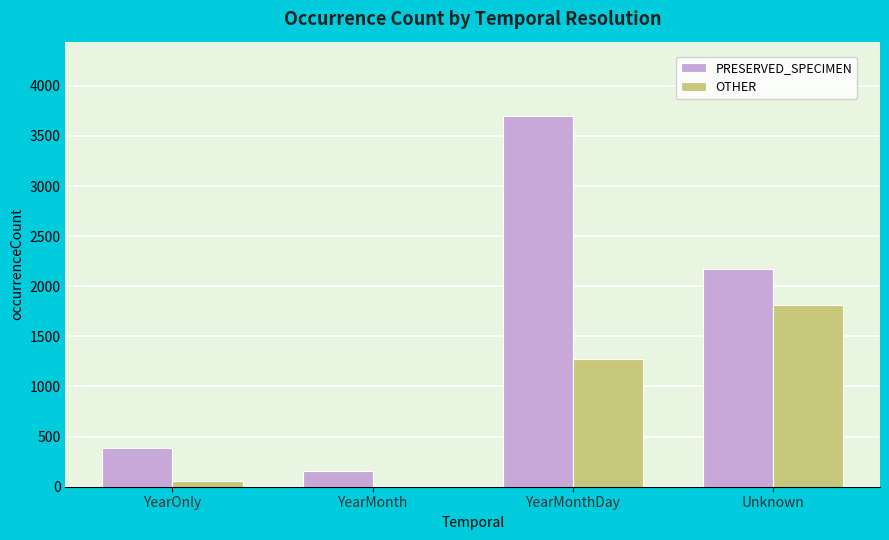

Is the value of OTHER at YearOnly greater than the value of PRESERVED_SPECIMEN at YearOnly?

No